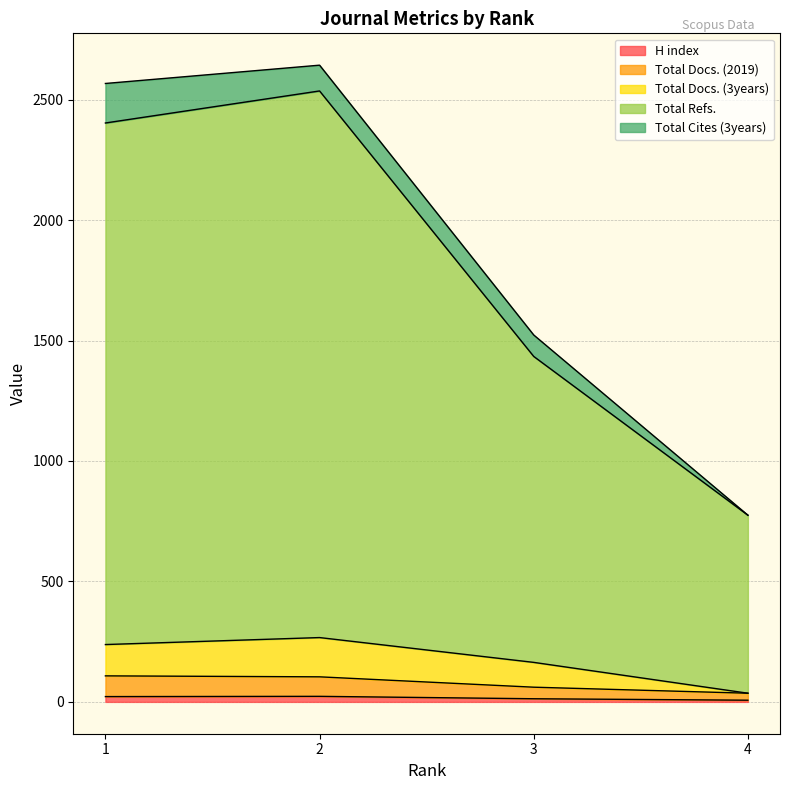

Does the chart display data point markers on the line(s)?

No